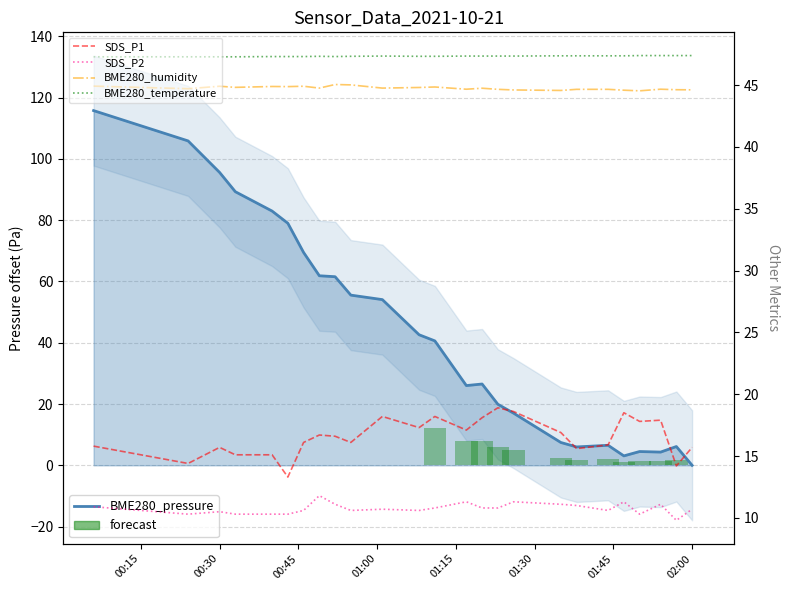

At which category does the chart reach its minimum across all series?

02:00